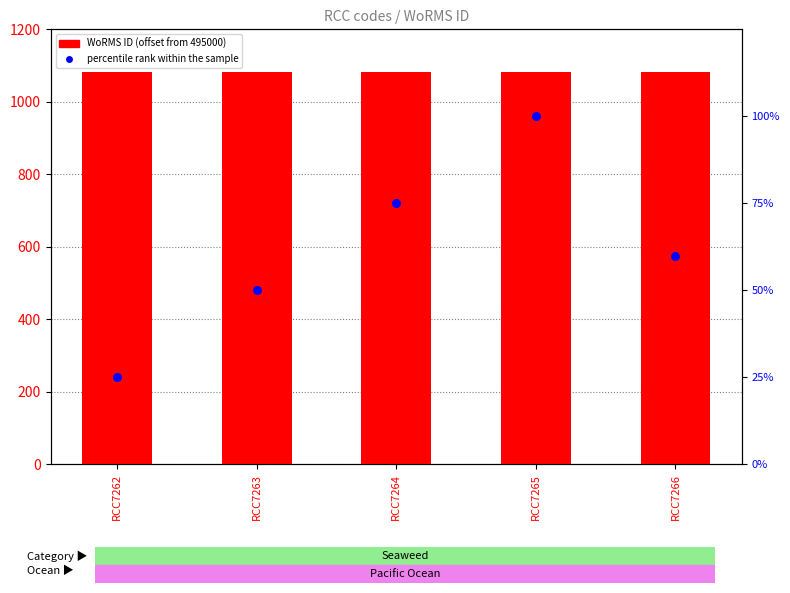

Which series reaches the minimum Y coordinate?

percentile rank within the sample